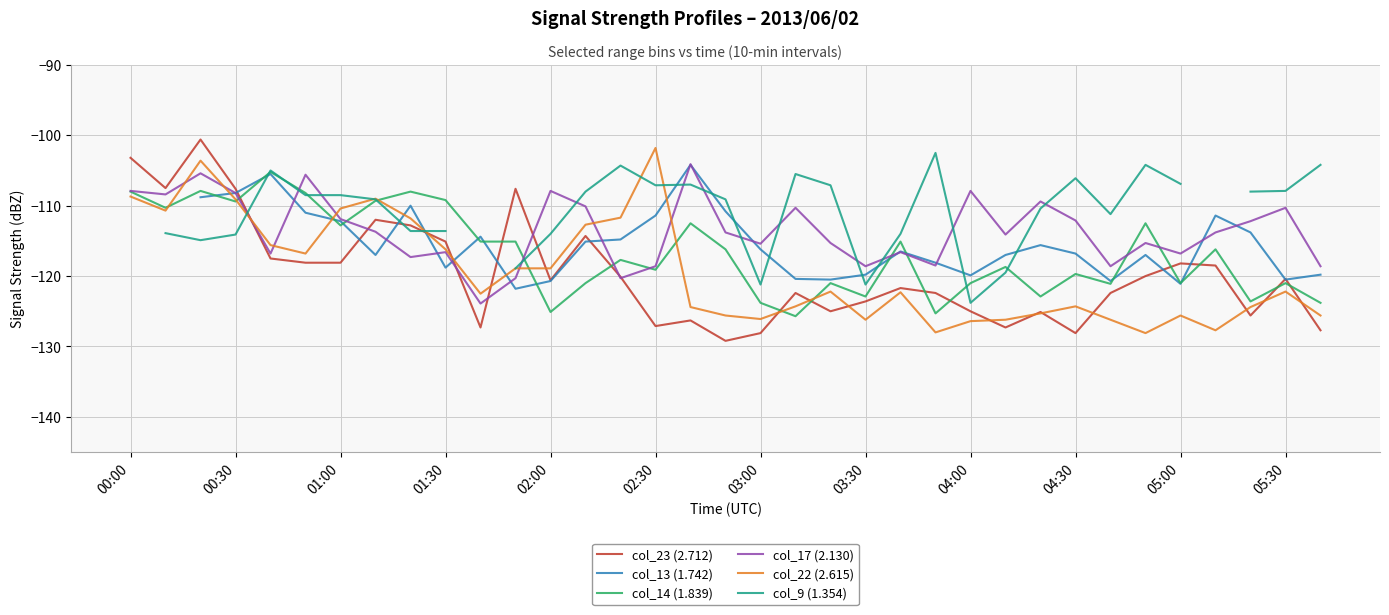

True or false: col_17 (2.130) has a value of -29.3 at 01:30.

False